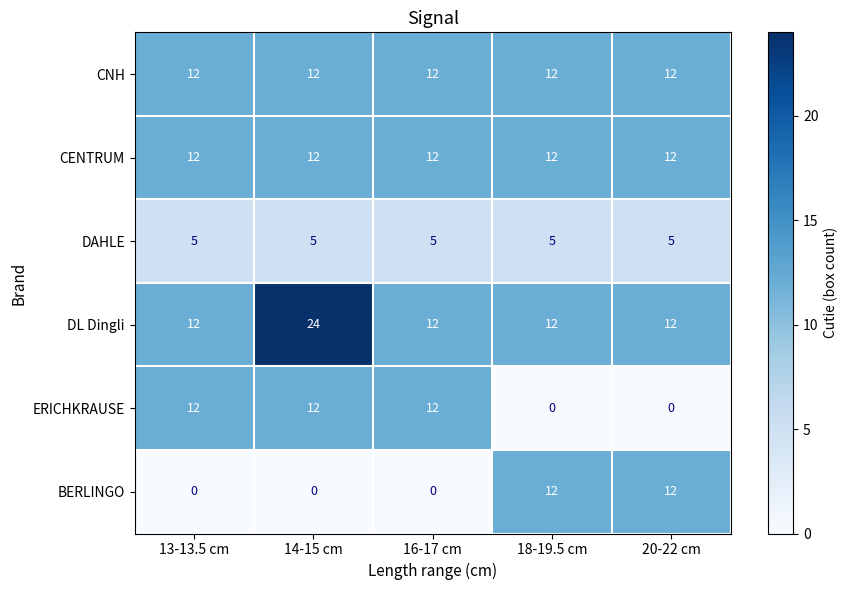

Which series has the largest total across all categories?

DL Dingli